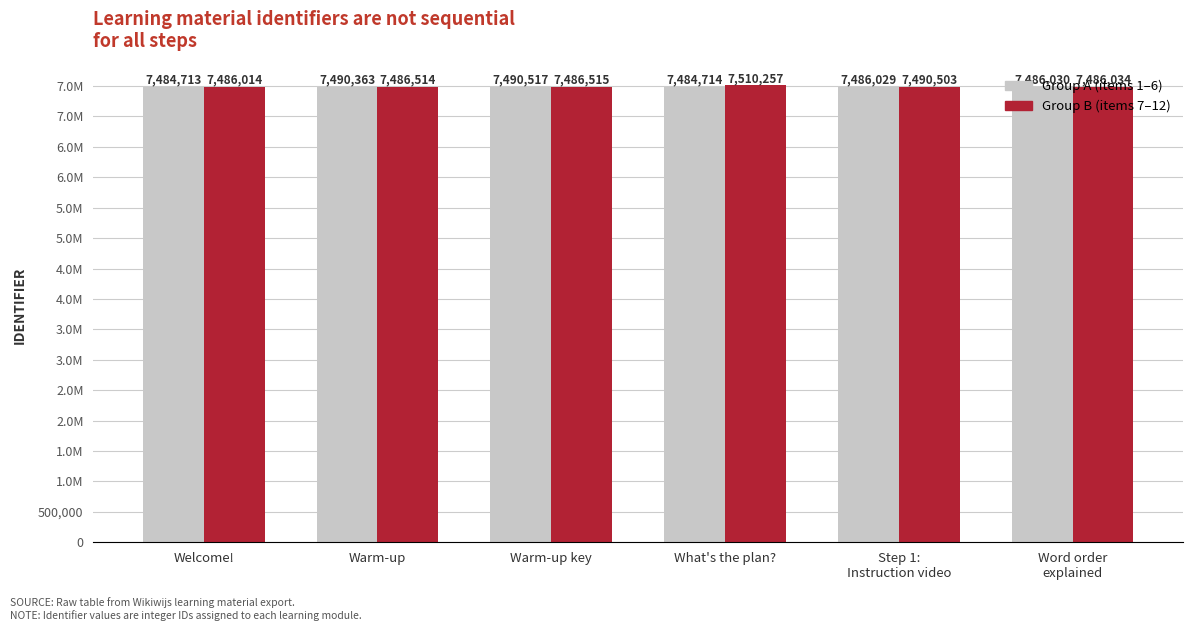

What is the difference between the highest and lowest values at What's the plan??

25543